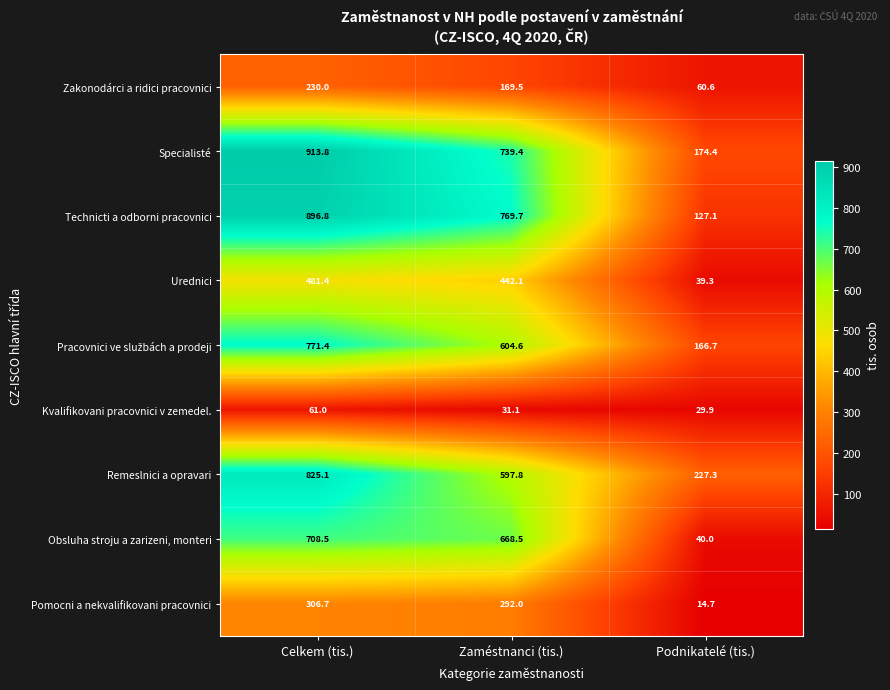

At which category is the sum across all series the highest?

Celkem (tis.)